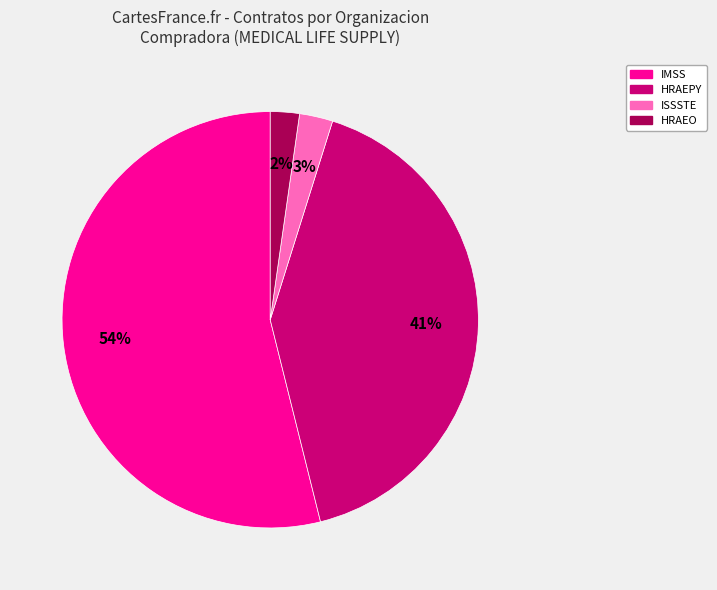

Which slice is the largest?

IMSS